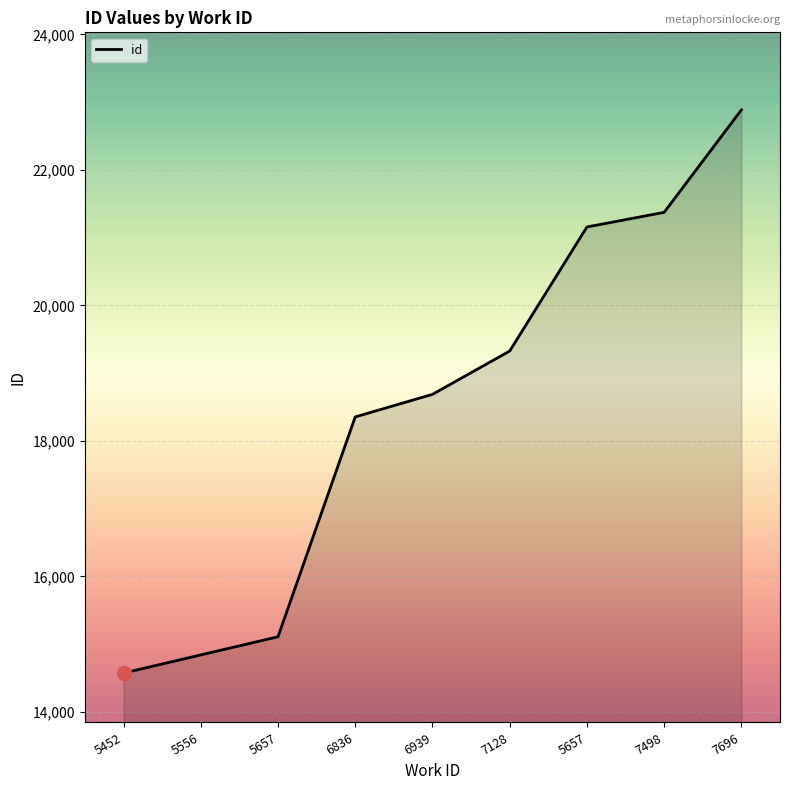

Does the chart have visible grid lines?

Yes